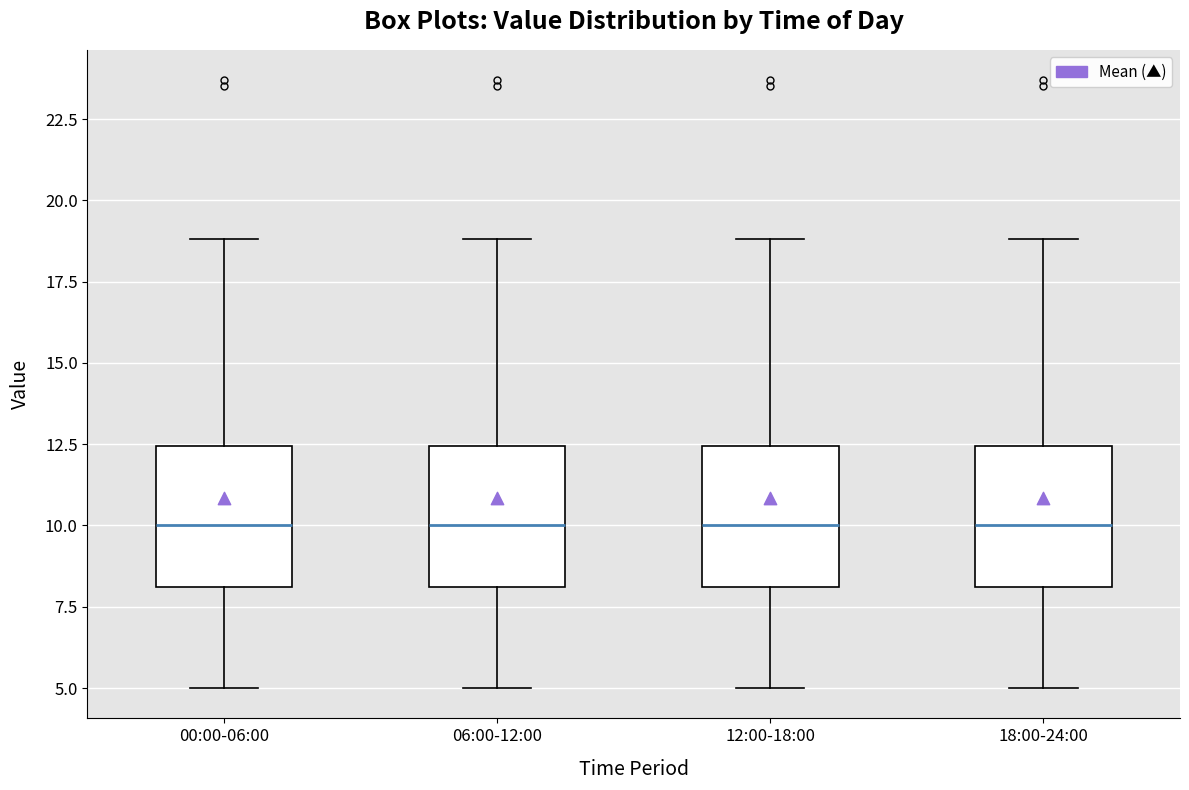

Reading left to right, transcribe this box plot: for each box, give where its median line is, the range the box spans, and where its two whiskers end, as read against the y-axis. The values are not printed on the chart, so give them approximately, as read against the axis.

00:00-06:00: median 10.0, box 8.0 to 12.5, whiskers 5.0 to 19.0
06:00-12:00: median 10.0, box 8.0 to 12.5, whiskers 5.0 to 19.0
12:00-18:00: median 10.0, box 8.0 to 12.5, whiskers 5.0 to 19.0
18:00-24:00: median 10.0, box 8.0 to 12.5, whiskers 5.0 to 19.0